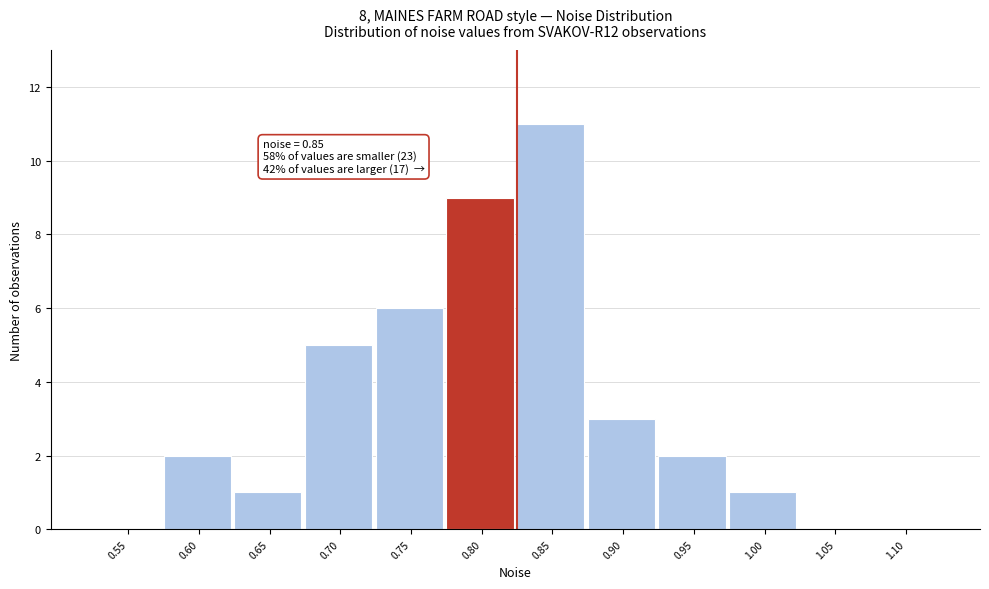

Reading left to right, what are all the values shown in this chart?

0.55=0	0.60=2	0.65=1	0.70=5	0.75=6	0.80=9	0.85=11	0.90=3	0.95=2	1.00=1	1.05=0	1.10=0